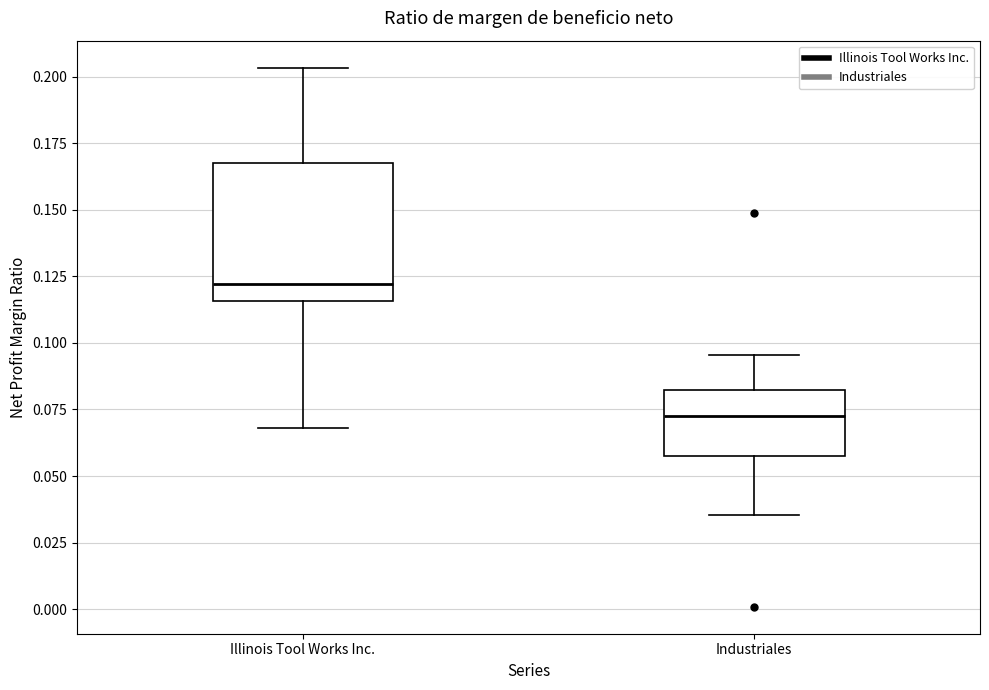

Reading left to right, read every box against the y-axis: the position of its median line, the range the box covers, and the ends of its whiskers. The values are not printed on the chart, so give them approximately, as read against the axis.

Illinois Tool Works Inc.: median 0.120, box 0.115 to 0.170, whiskers 0.070 to 0.205
Industriales: median 0.075, box 0.060 to 0.080, whiskers 0.035 to 0.095